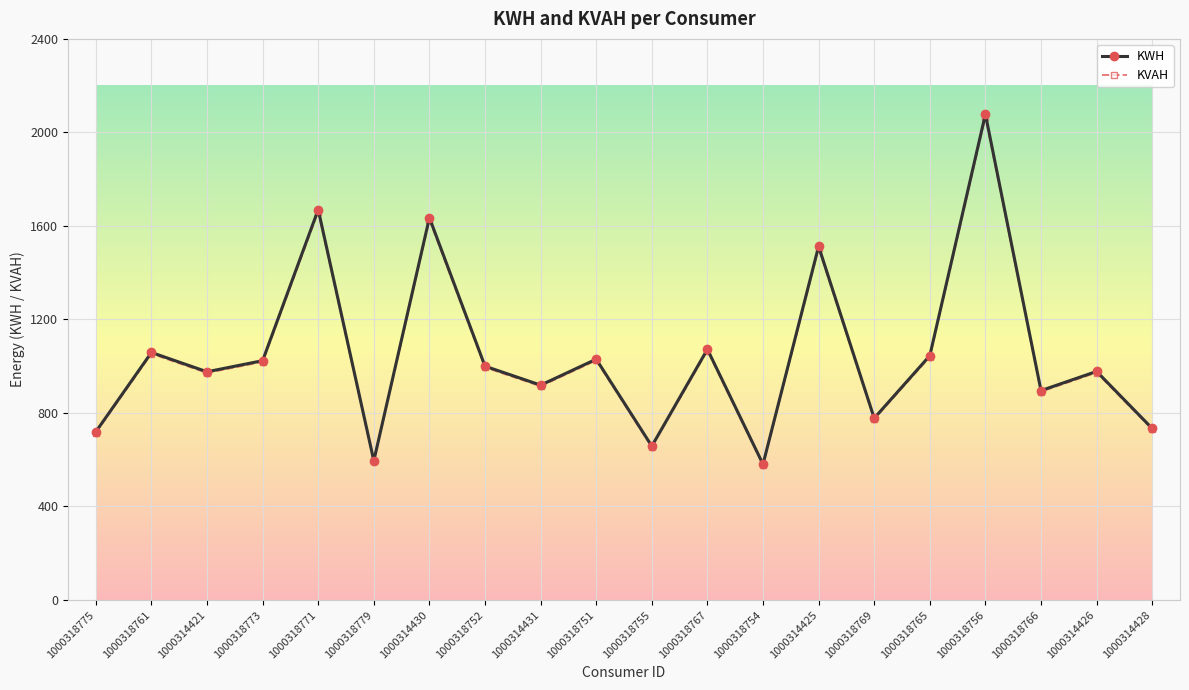

What is the sum of all KVAH values?

20854.2